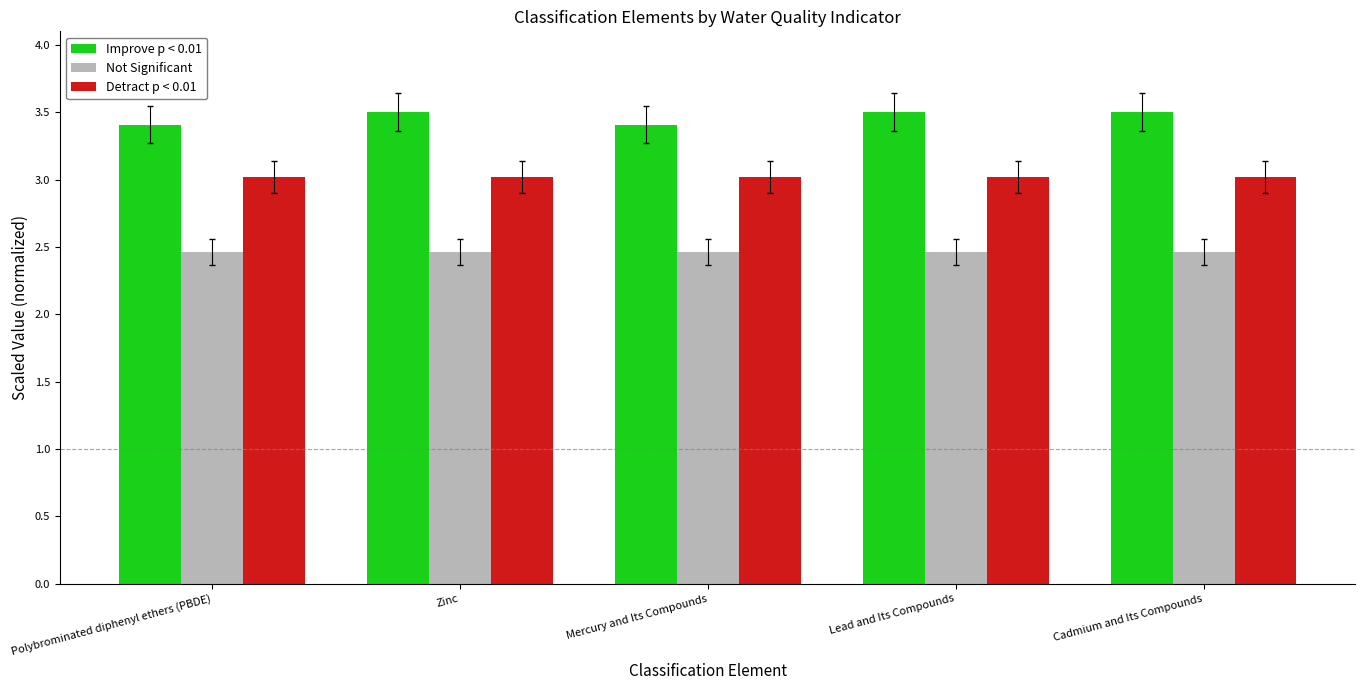

What is the spread (max minus min) of values at Polybrominated diphenyl ethers (PBDE)?

0.9